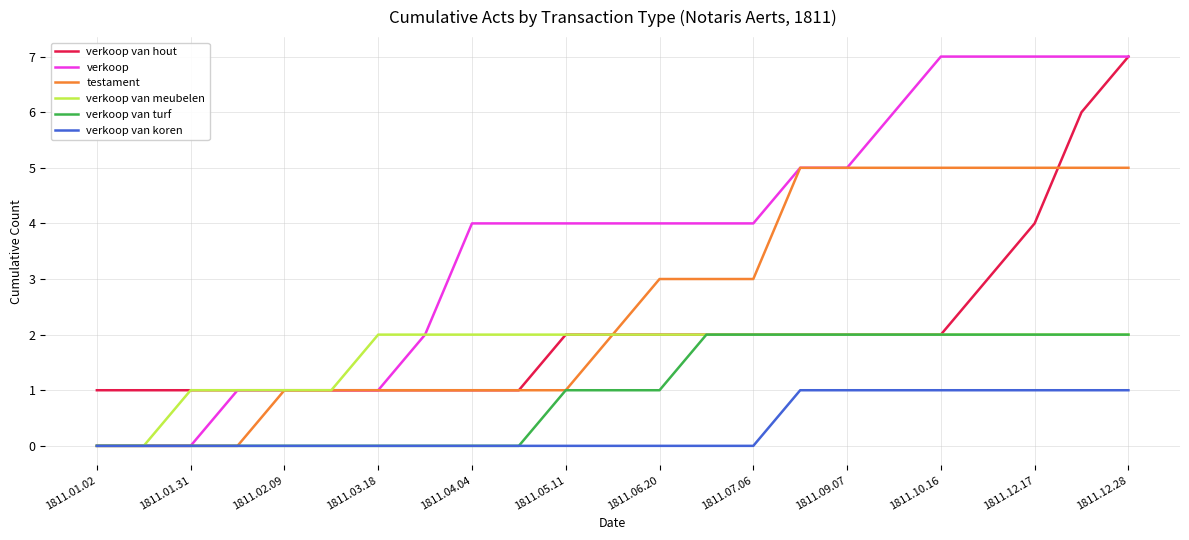

How many values in the testament series are below 2?

11